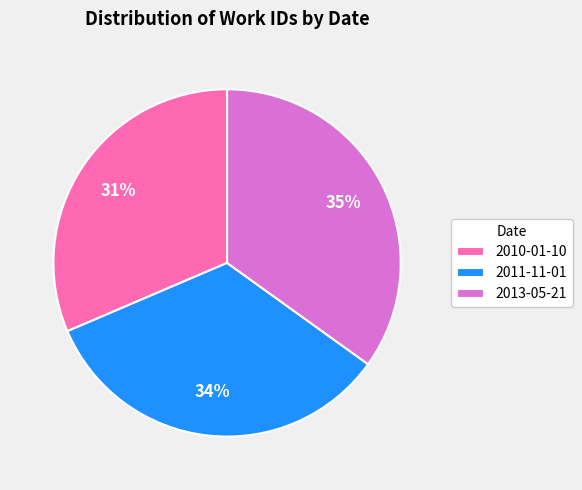

Which slice is the smallest?

2010-01-10